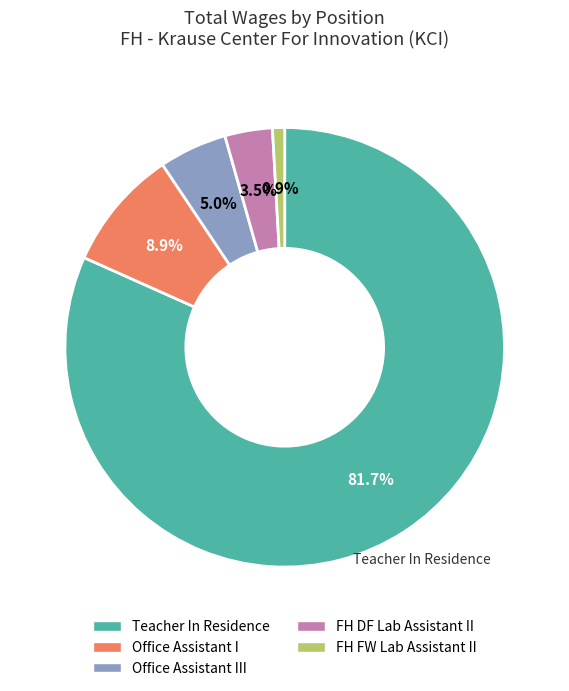

Count the number of slices in the pie.

5